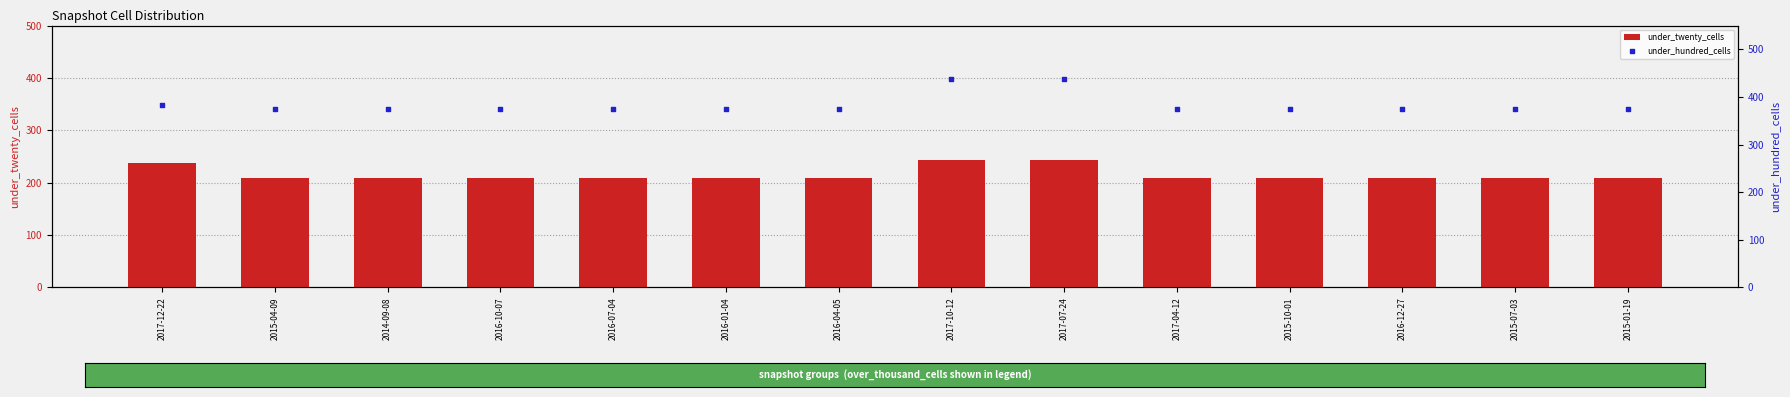

At how many categories does at least one series exceed 352?

14